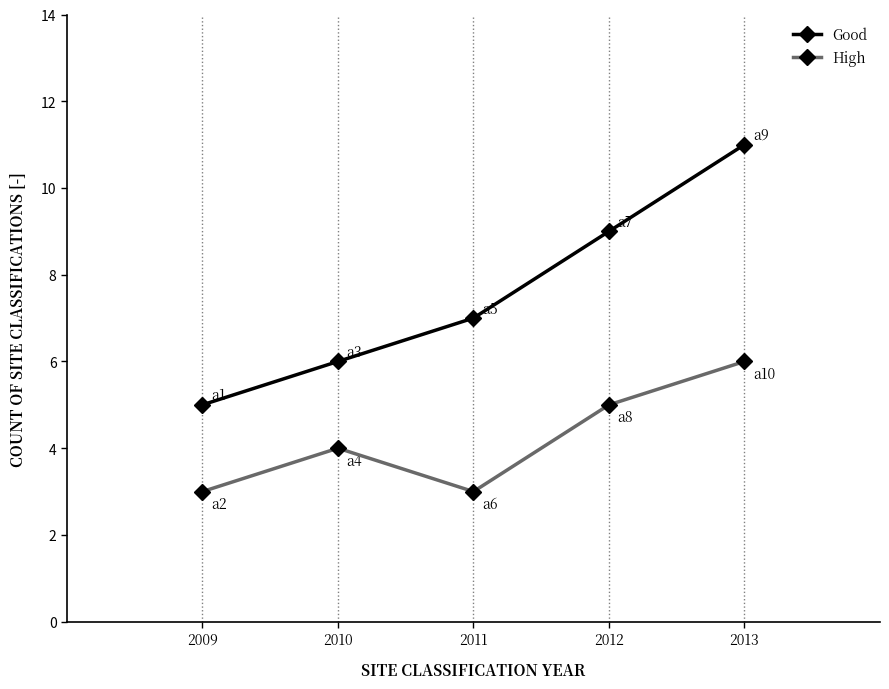

True or false: High and Good intersect in this chart.

False